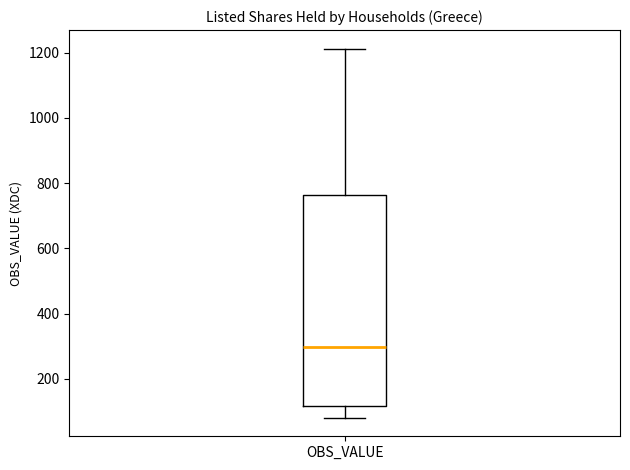

Where is the lower edge of the box for OBS_VALUE on the y-axis? The values are not printed on the chart, so give them approximately, as read against the axis.

120